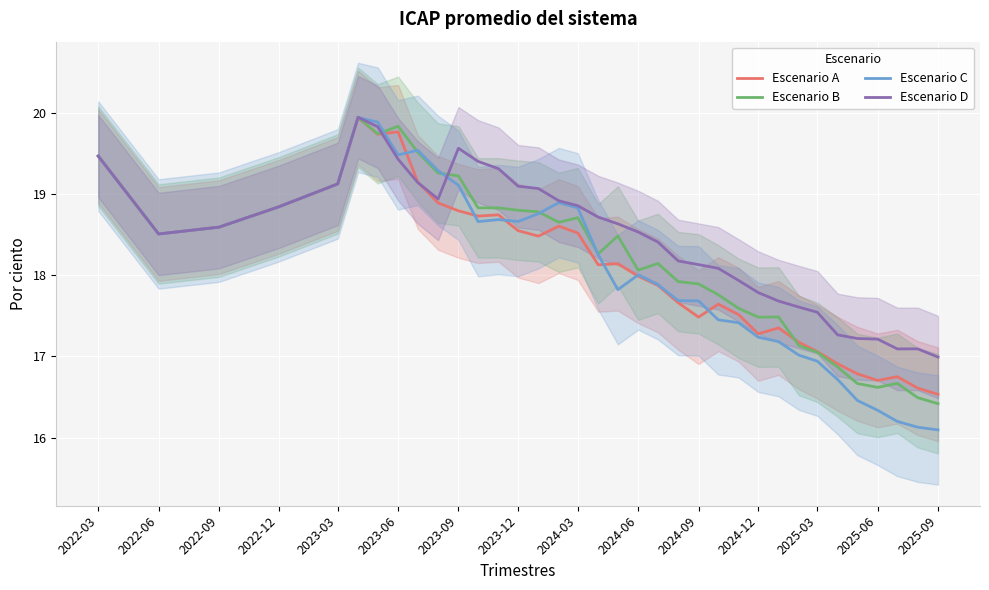

Which has a higher value, 2022-12 or 2022-03?

2022-03